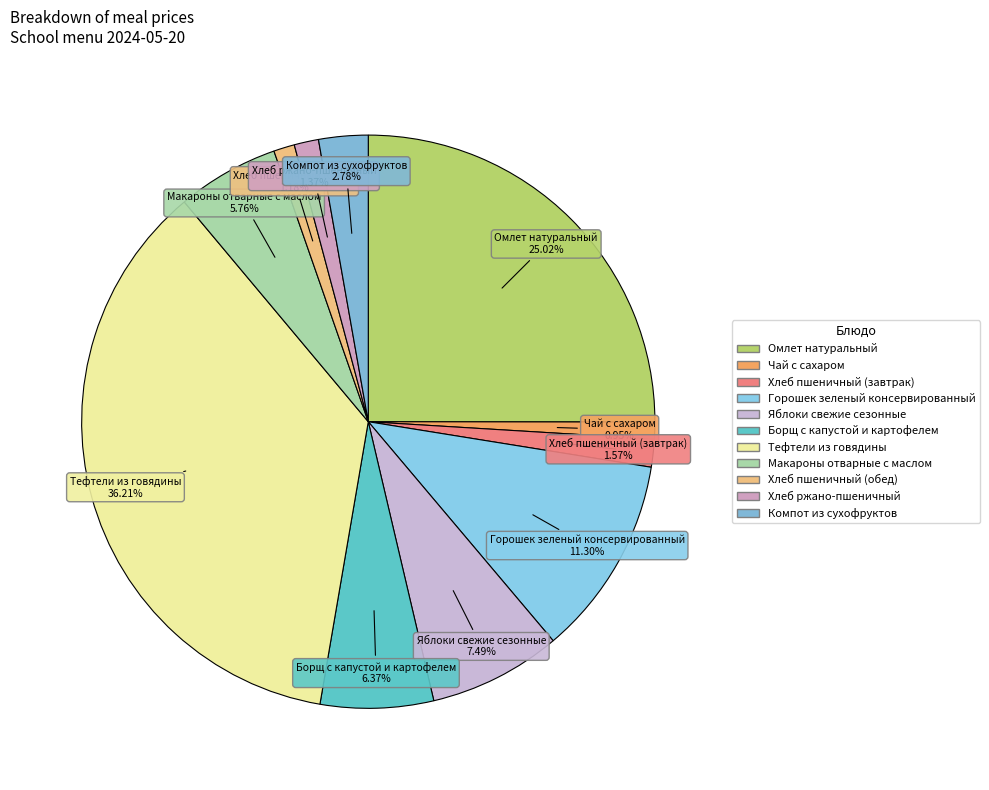

Is it true that Хлеб пшеничный (завтрак) is 11% of the pie?

False